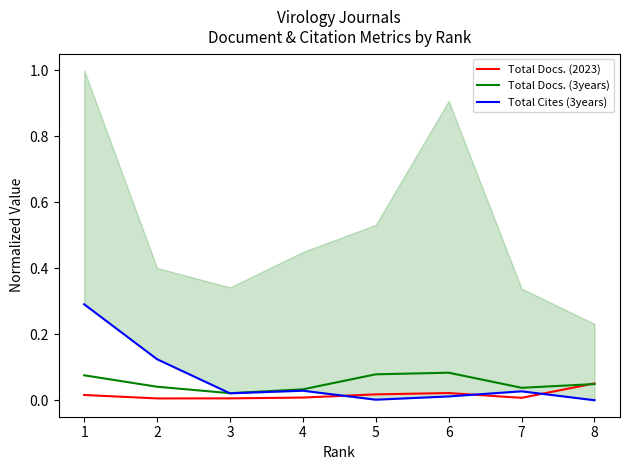

Is it true that Total Docs. (2023) equals 0.0 at 7?

True